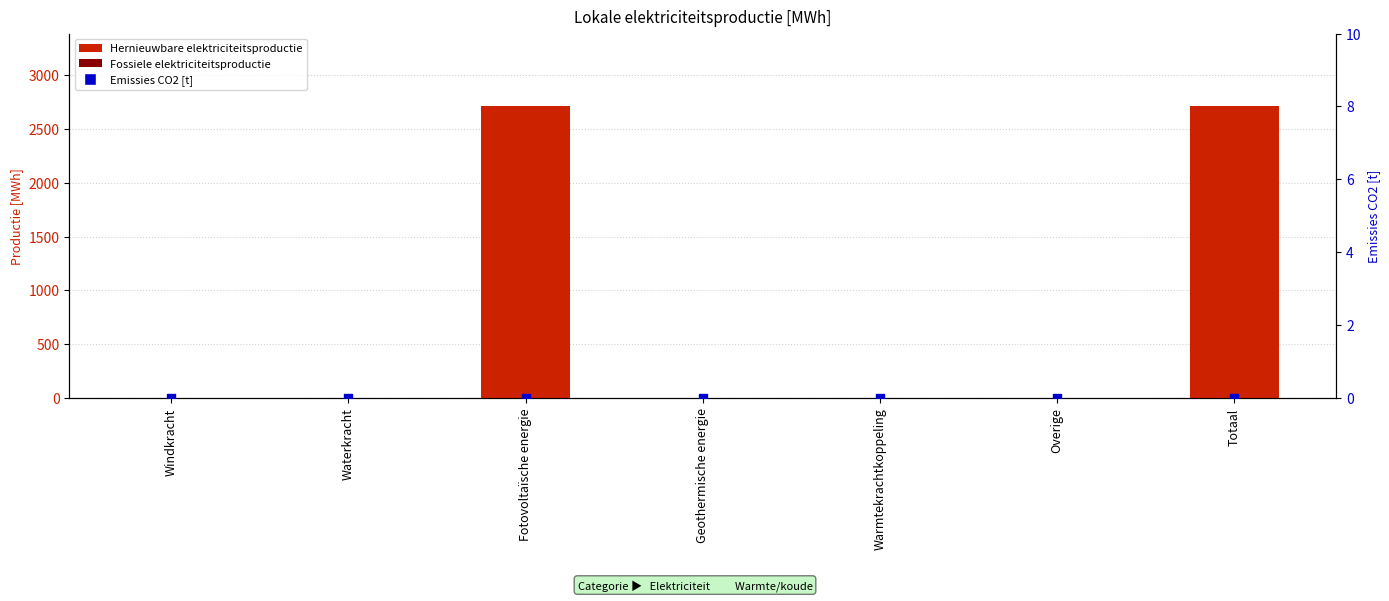

At how many categories does at least one series exceed 532?

2